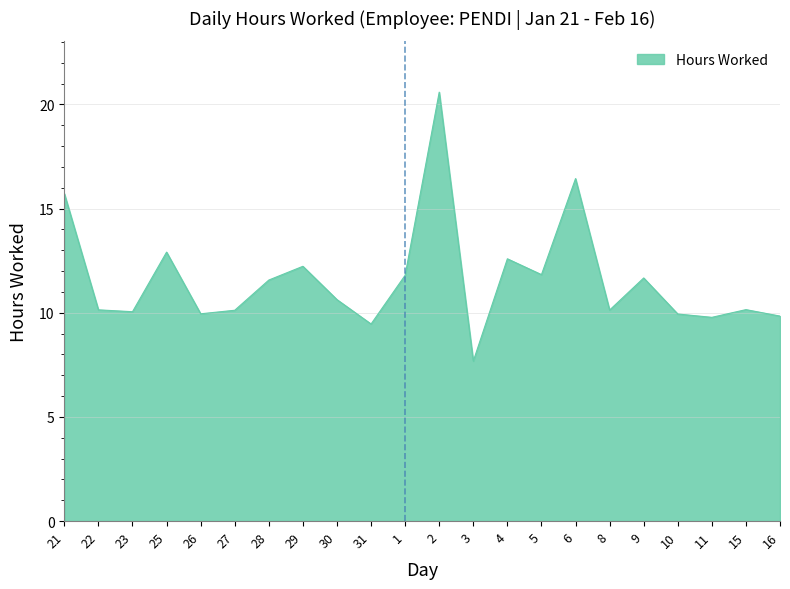

What is the smallest value displayed?

7.7